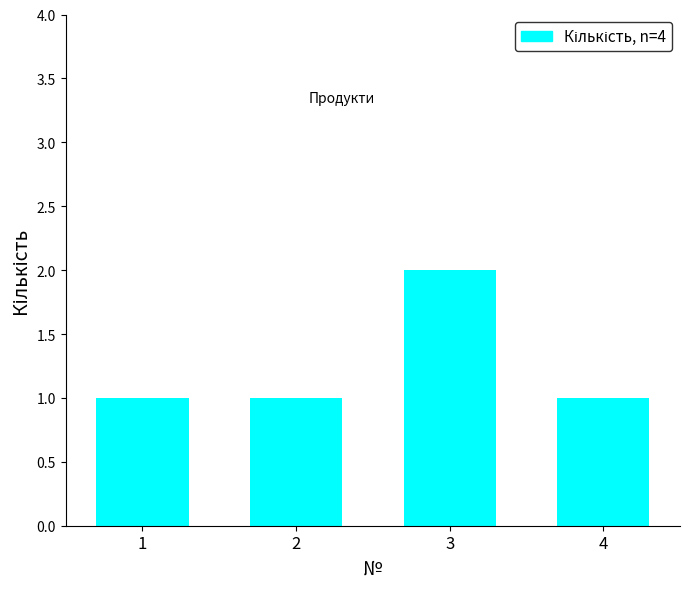

How many values are between 1 and 2?

4